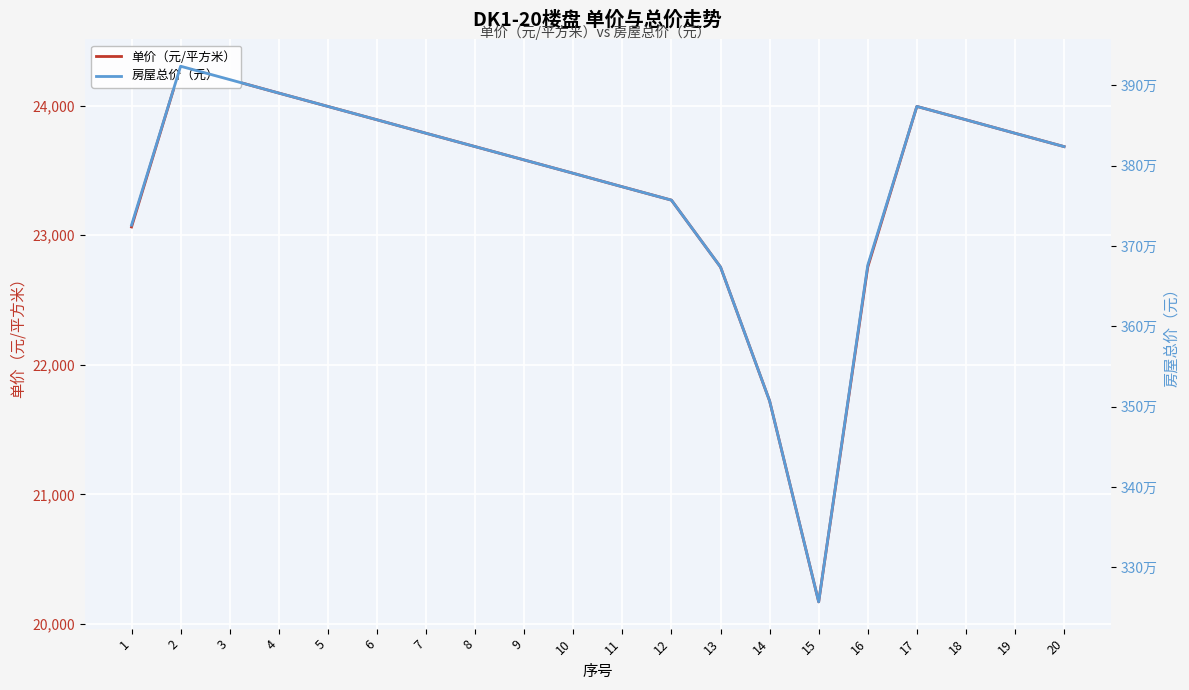

What is the maximum value shown in the chart?

3923962